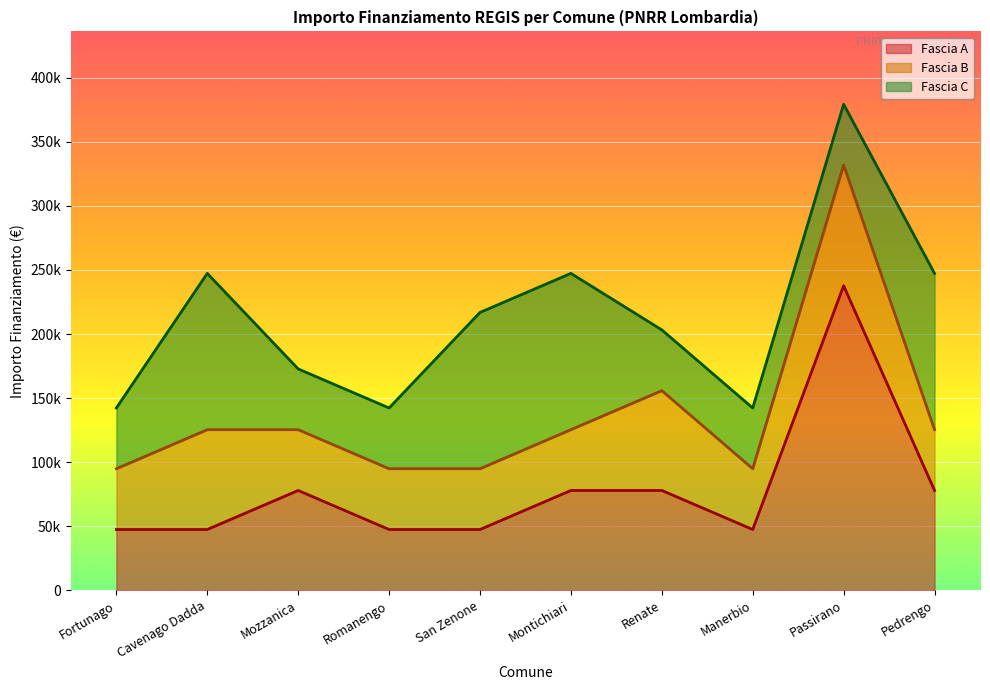

What is the difference between the Fascia C values at Passirano and Montichiari?

74565